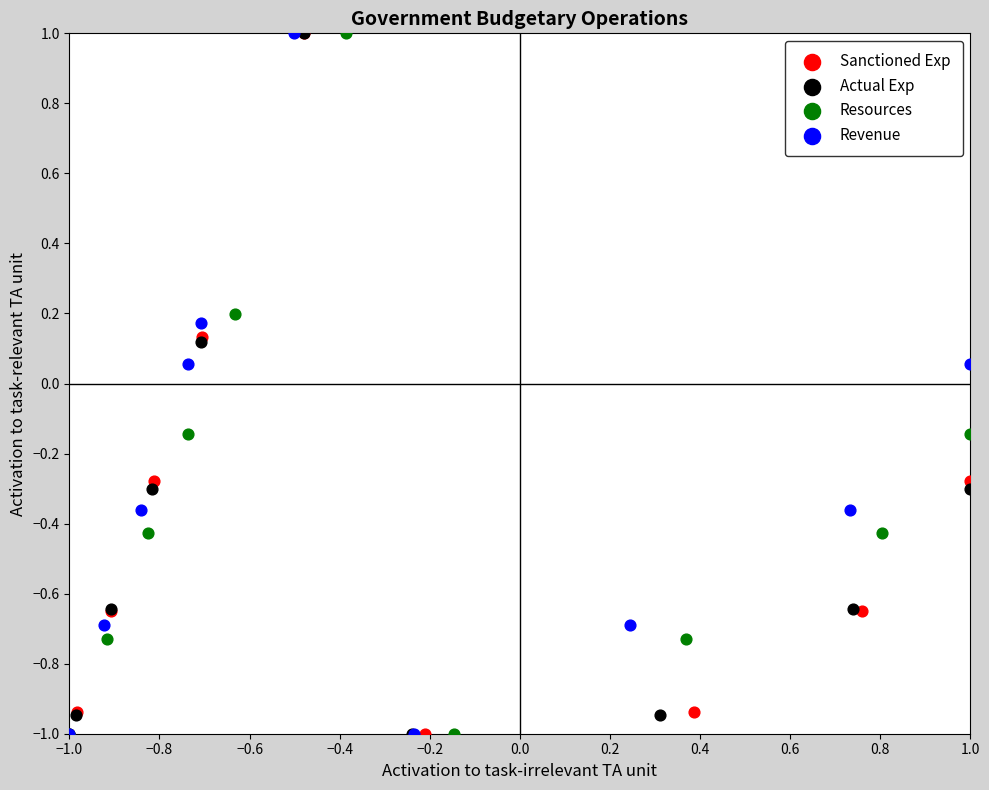

What are all the series names shown in the legend?

Sanctioned Exp, Actual Exp, Resources, Revenue